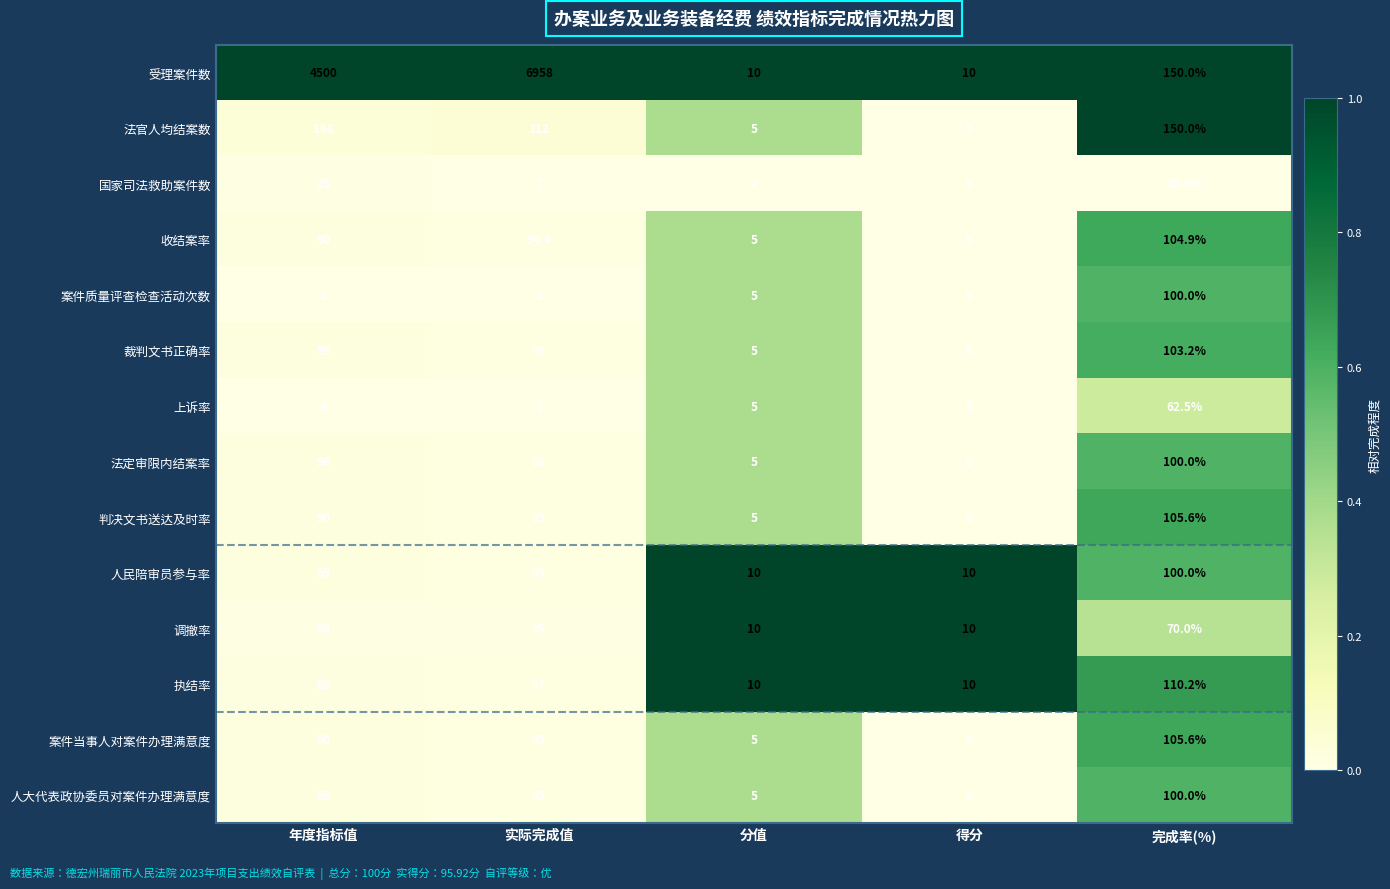

Which label corresponds to the largest value in the chart?

实际完成值